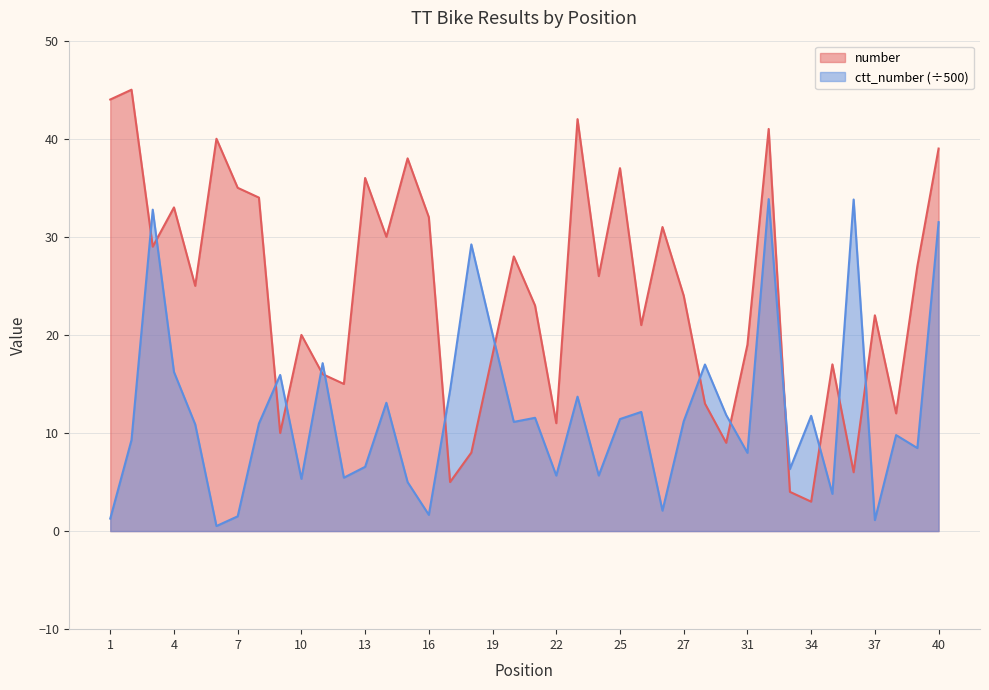

What is the greatest value displayed?

45.0